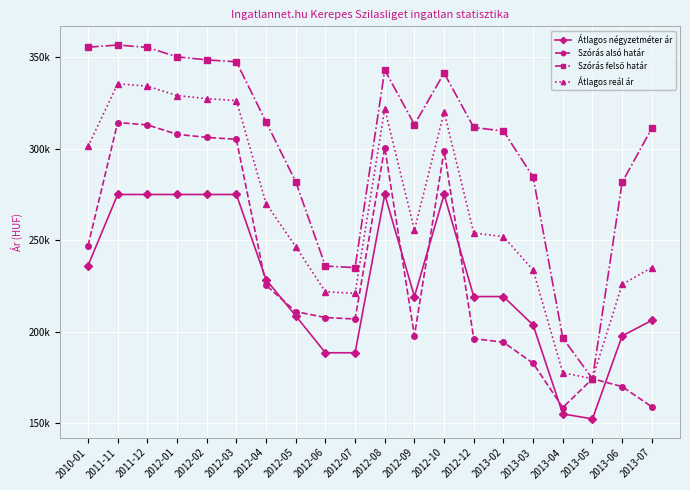

What is the maximum value shown in the chart?

356810